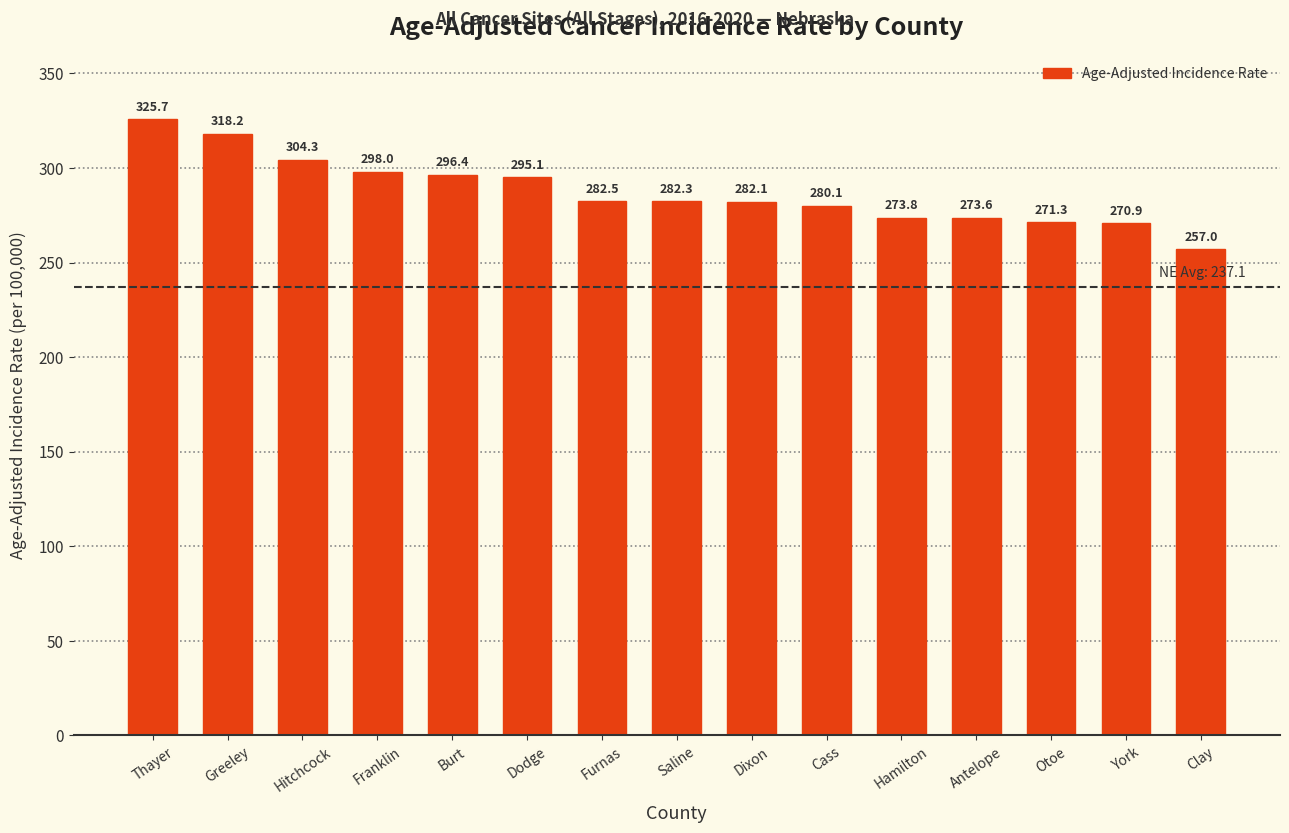

List the labels in order of value, smallest first.

Clay, York, Otoe, Antelope, Hamilton, Cass, Dixon, Saline, Furnas, Dodge, Burt, Franklin, Hitchcock, Greeley, Thayer